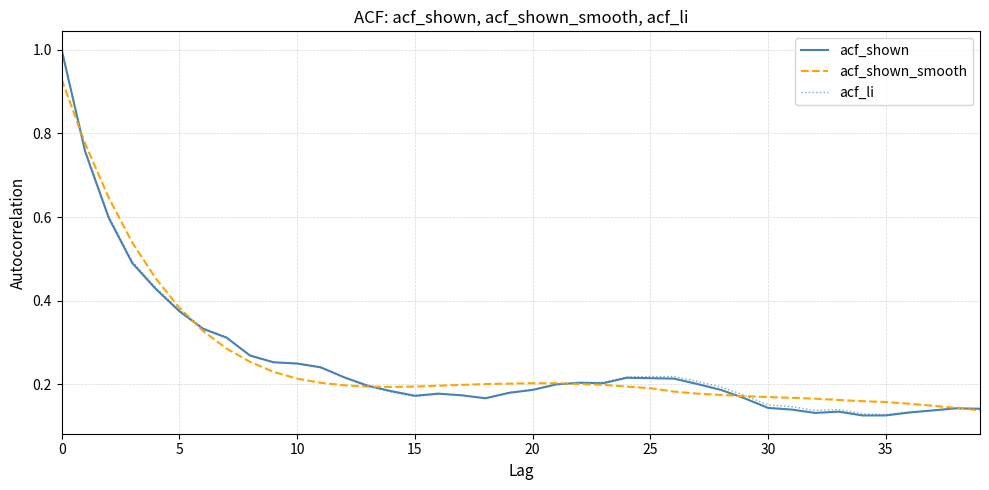

What is the highest value of the acf_li series?

1.0